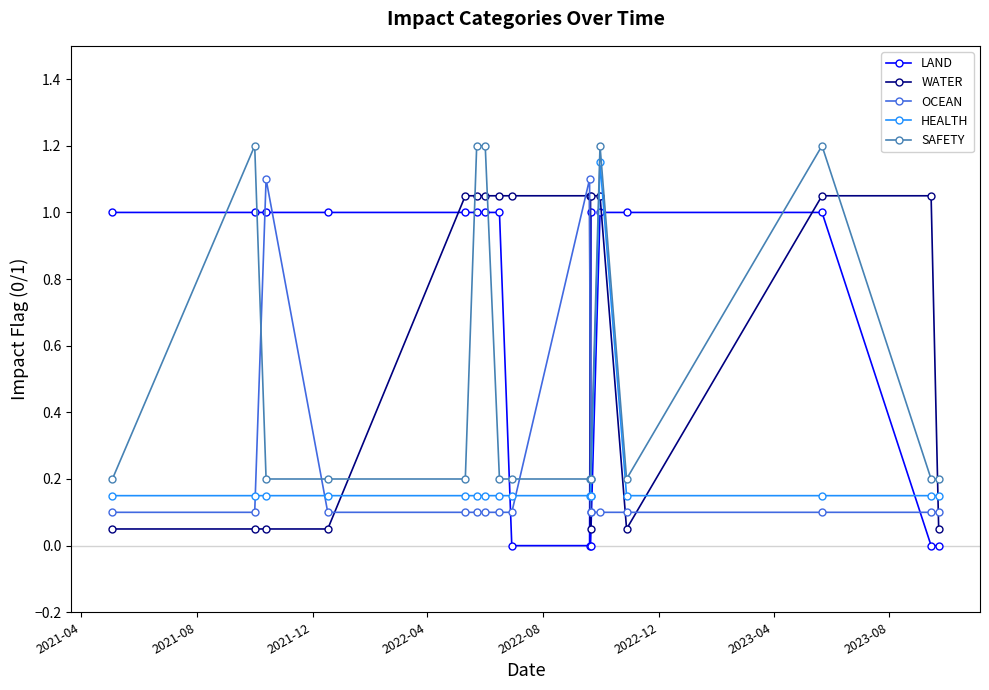

What are all the series names shown in the legend?

LAND, WATER, OCEAN, HEALTH, SAFETY